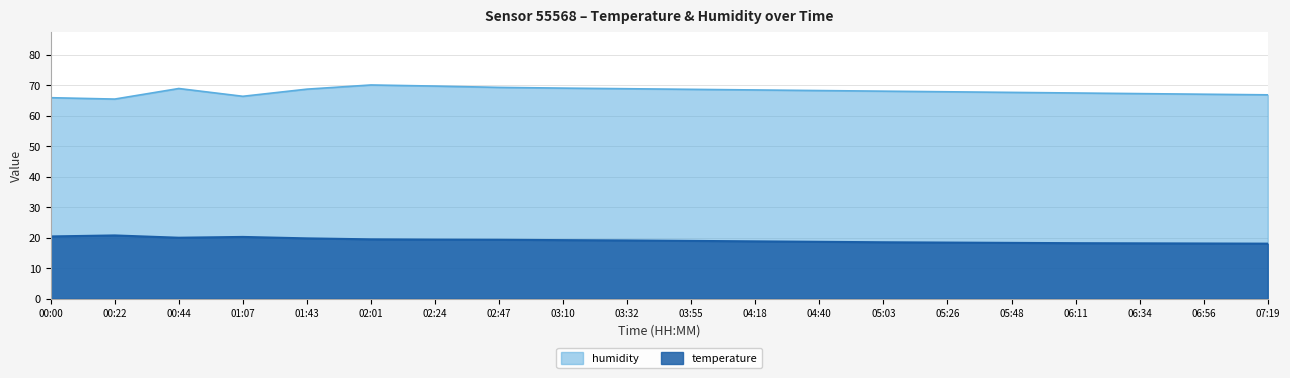

Between 00:00 and 03:32, which series saw the biggest shift?

humidity